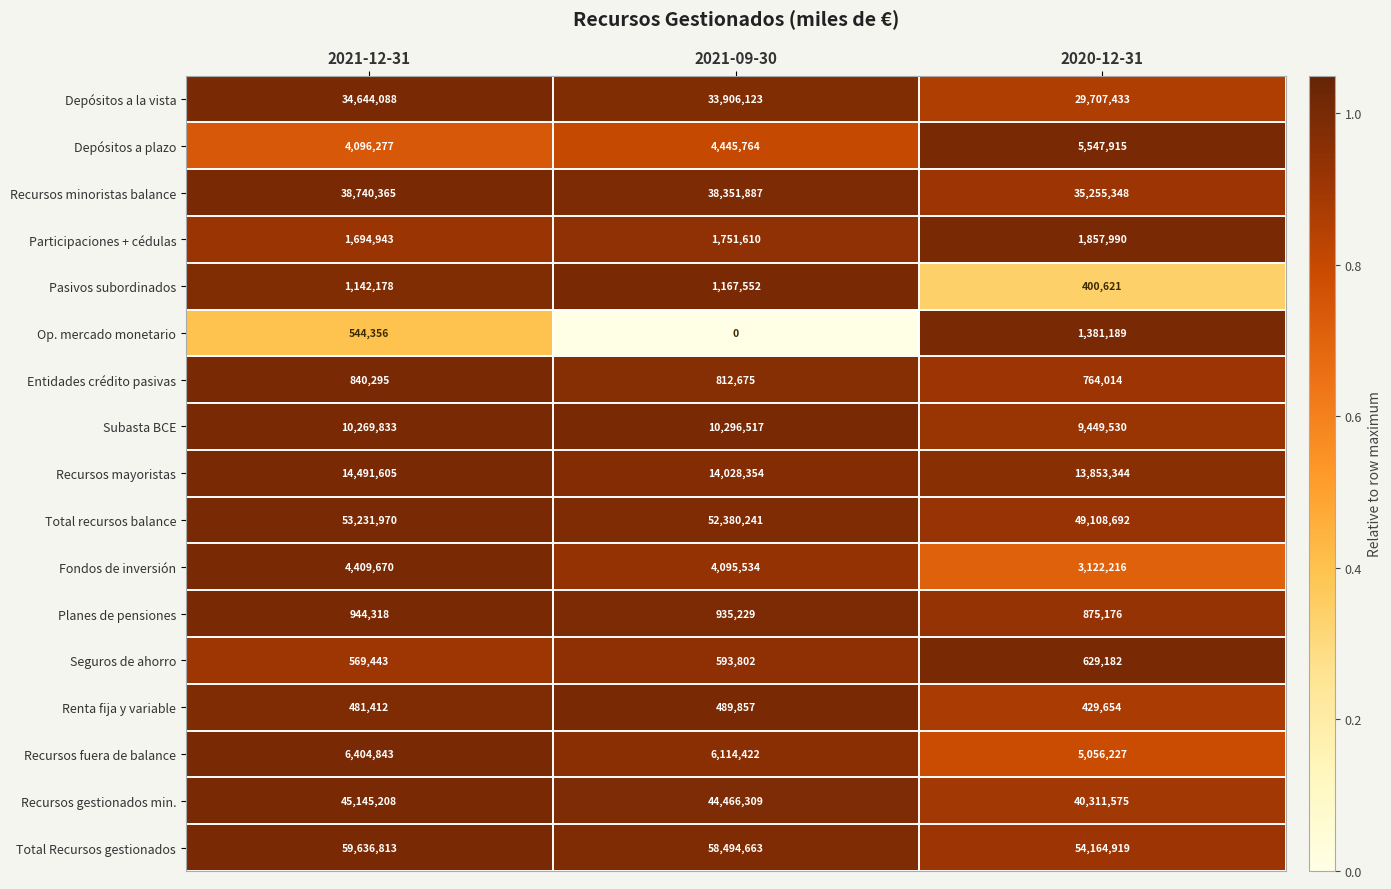

Which category has the lowest value across all series?

2021-09-30